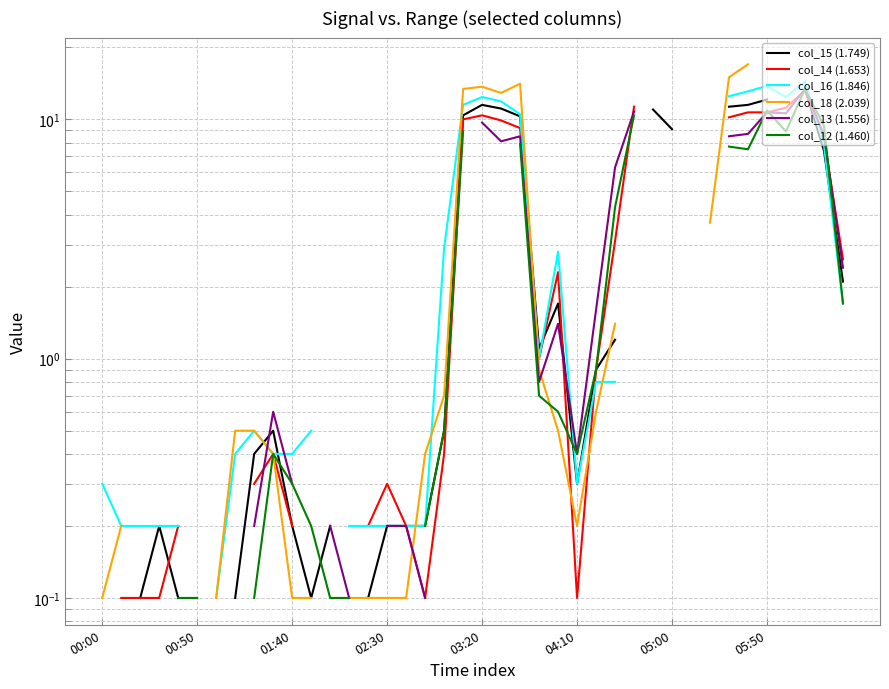

In col_16 (1.846), how many points are lower than both neighbors (excluding endpoints)?

3